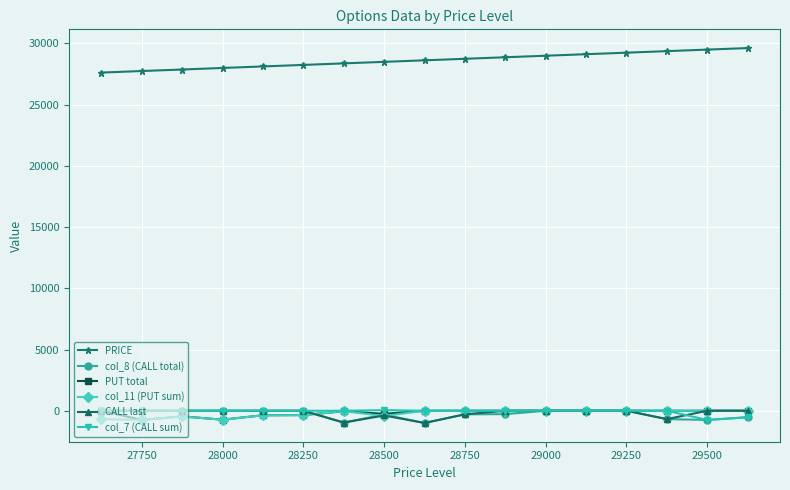

At how many categories does at least one series exceed 21013?

17